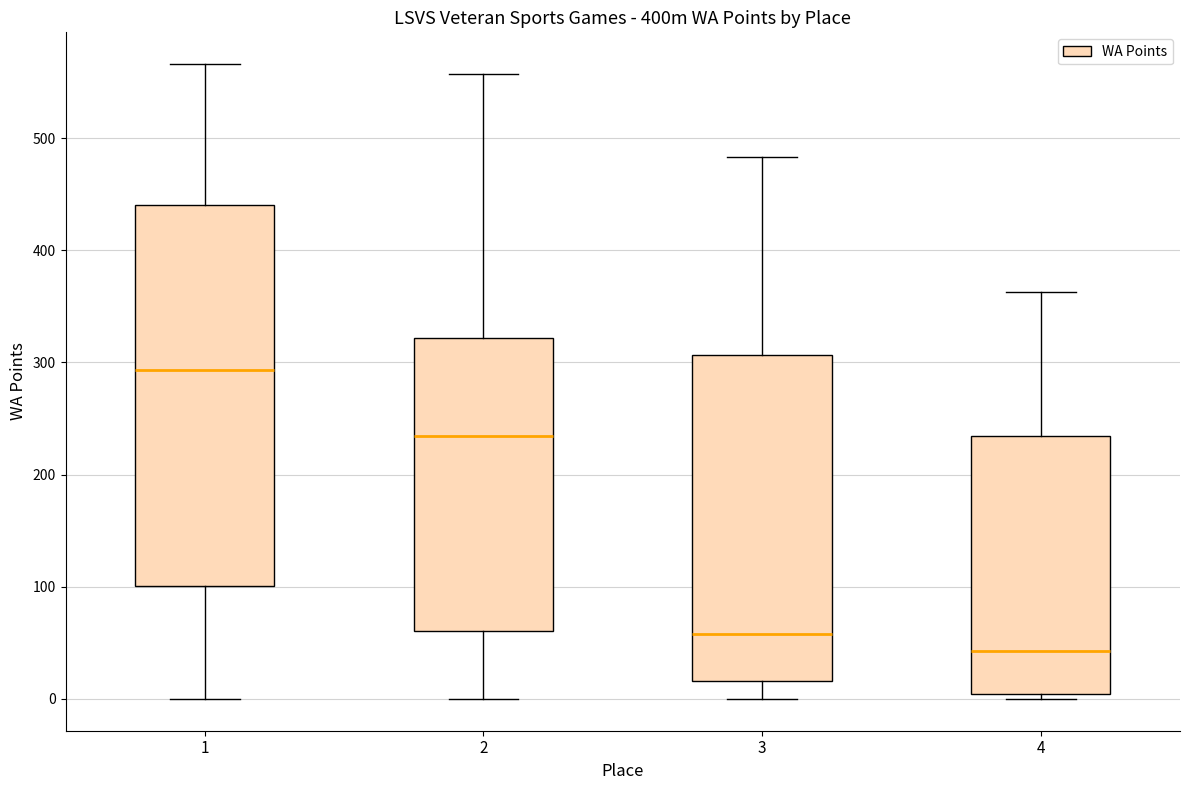

Reading left to right, transcribe this box plot: for each box, give where its median line is, the range the box spans, and where its two whiskers end, as read against the y-axis. The values are not printed on the chart, so give them approximately, as read against the axis.

1: median 290, box 100 to 440, whiskers 0 to 570
2: median 230, box 60 to 320, whiskers 0 to 560
3: median 60, box 20 to 310, whiskers 0 to 480
4: median 40, box 0 to 230, whiskers 0 (just below the box's lower edge) to 360